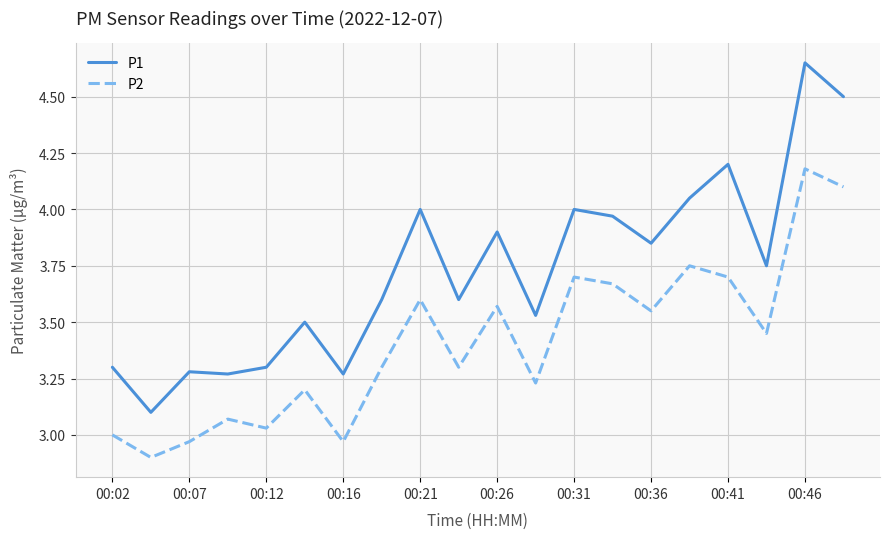

True or false: P1 and P2 cross at least once.

False